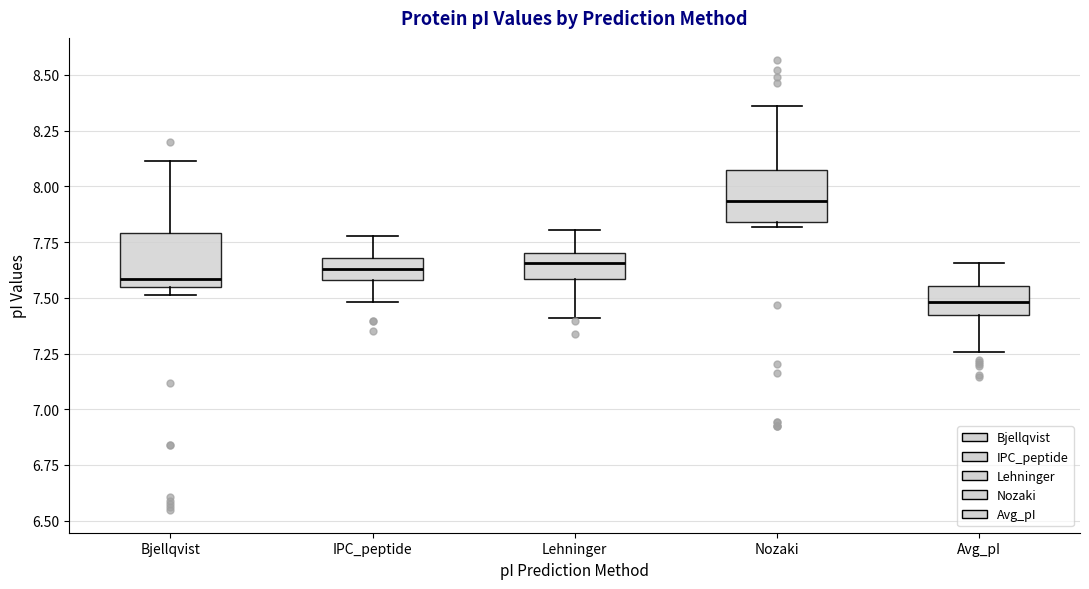

Reading left to right, read every box against the y-axis: the position of its median line, the range the box covers, and the ends of its whiskers. The values are not printed on the chart, so give them approximately, as read against the axis.

Bjellqvist: median 7.60, box 7.55 to 7.80, whiskers 7.50 to 8.10
IPC_peptide: median 7.65, box 7.60 to 7.70, whiskers 7.50 to 7.80
Lehninger: median 7.65, box 7.60 to 7.70, whiskers 7.40 to 7.80
Nozaki: median 7.95, box 7.85 to 8.10, whiskers 7.80 to 8.35
Avg_pI: median 7.50, box 7.40 to 7.55, whiskers 7.25 to 7.65